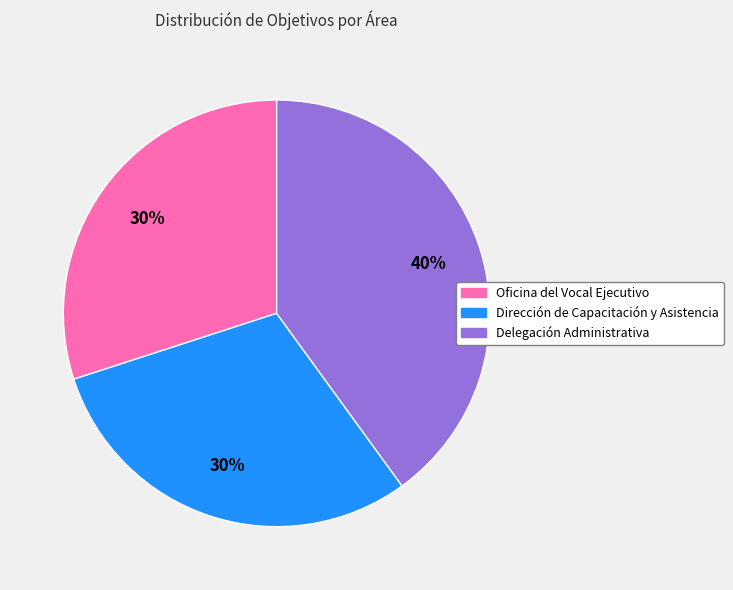

Combined, do Dirección de Capacitación y Asistencia and Delegación Administrativa account for over 50%?

Yes